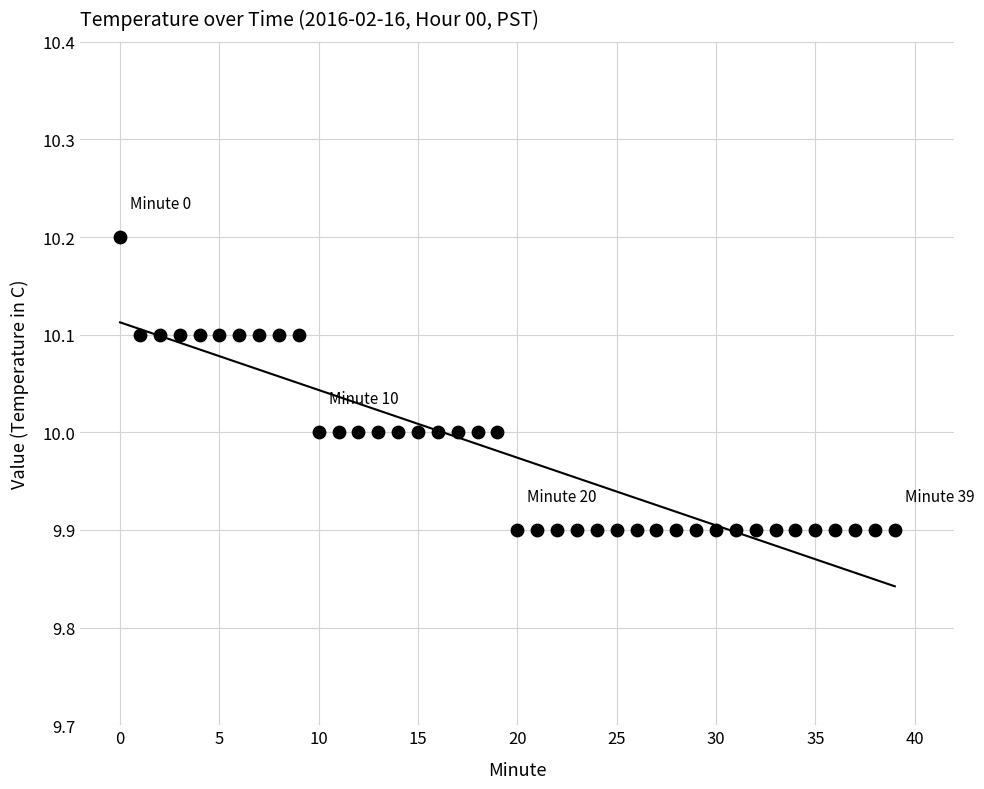

What is the range of Y values (max minus min)?

0.3